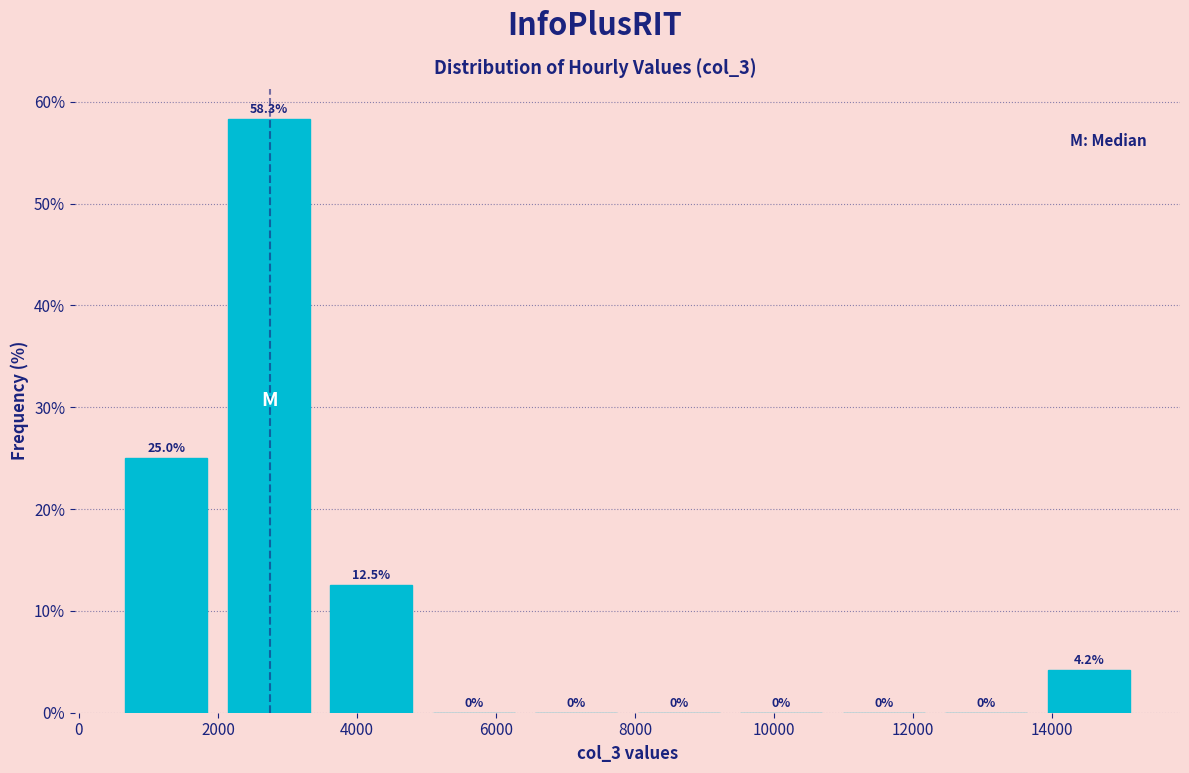

Reading left to right, list every bar in this chart as the range it spans on the x-axis followed by its height. The bar edges are not printed on the chart, so give them approximately, as read against the axis.

600 to 2000: 25.0
2000 to 3400: 58.3
3400 to 5000: 12.5
5000 to 6400: 0.0
6400 to 7800: 0.0
7800 to 9400: 0.0
9400 to 10800: 0.0
10800 to 12400: 0.0
12400 to 13800: 0.0
13800 to 15200: 4.2